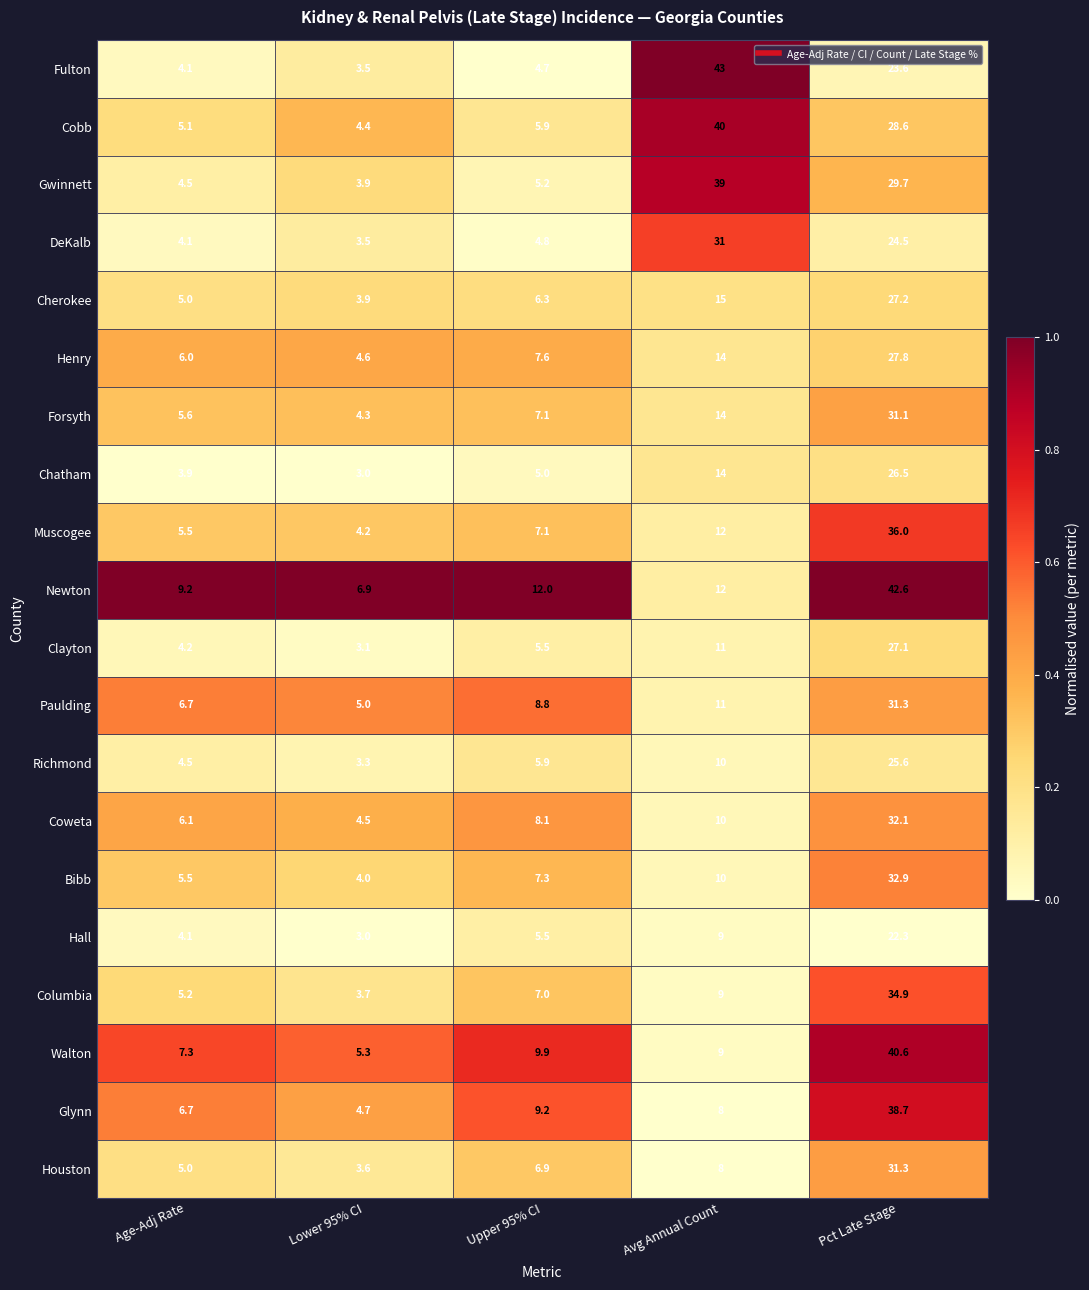

Rank the categories by Houston value from highest to lowest.

Pct Late Stage, Avg Annual Count, Upper 95% CI, Age-Adj Rate, Lower 95% CI